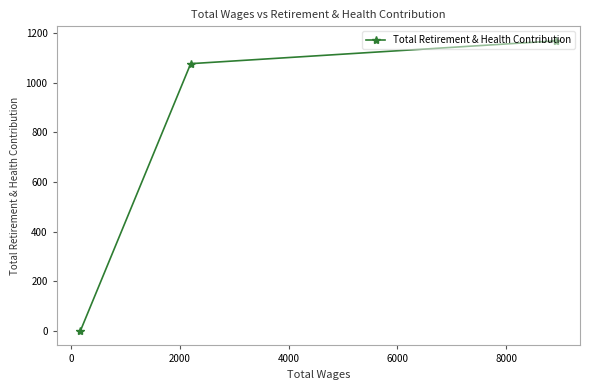

Is this an area chart (filled region under the line)?

No